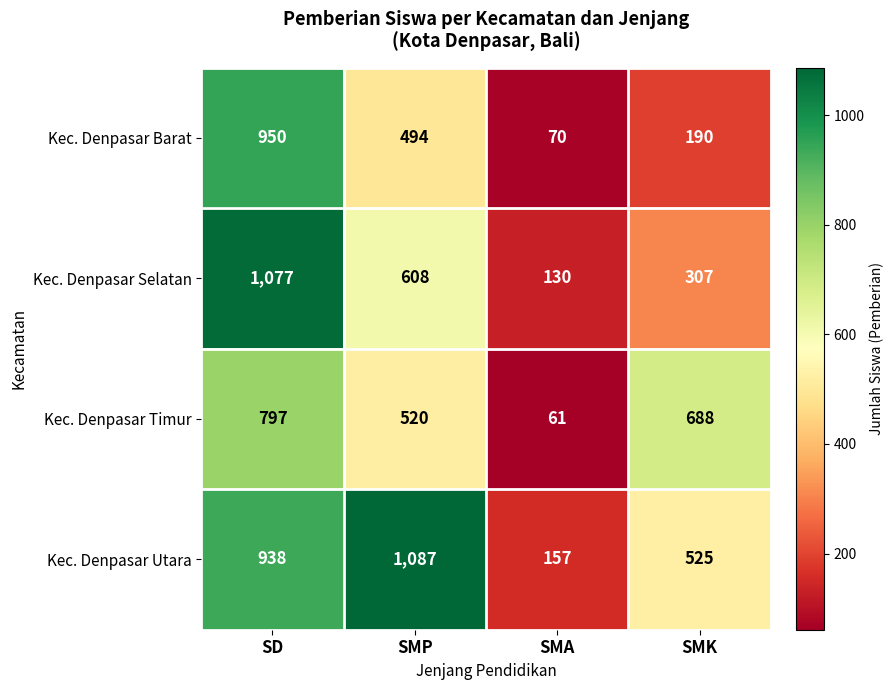

What is the difference between the maximum and minimum values in the Kec. Denpasar Selatan series?

947